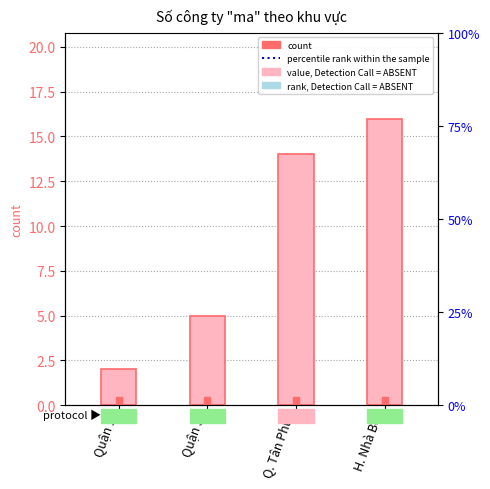

What is the label of the 3rd bar from the right?

Quận 3